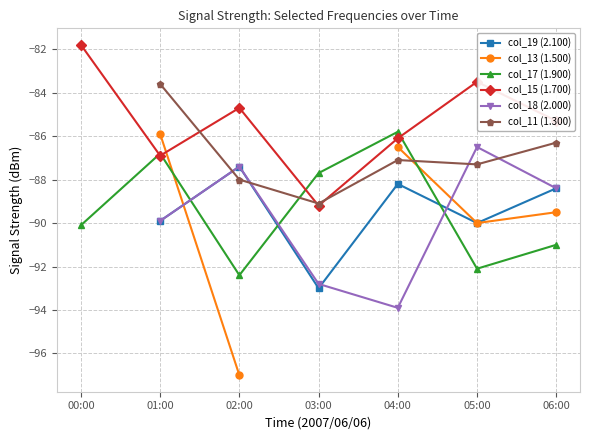

How many categories are shown in the chart?

7